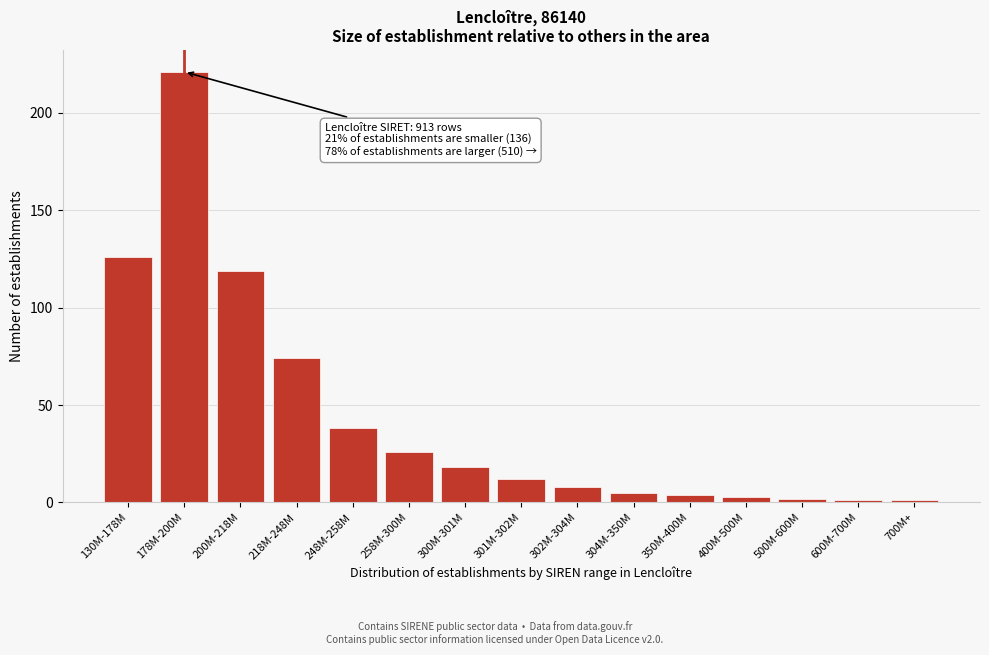

Reading left to right, extract all data points from this chart.

130M-178M=126	178M-200M=221	200M-218M=119	218M-248M=74	248M-258M=38	258M-300M=26	300M-301M=18	301M-302M=12	302M-304M=8	304M-350M=5	350M-400M=4	400M-500M=3	500M-600M=2	600M-700M=1	700M+=1